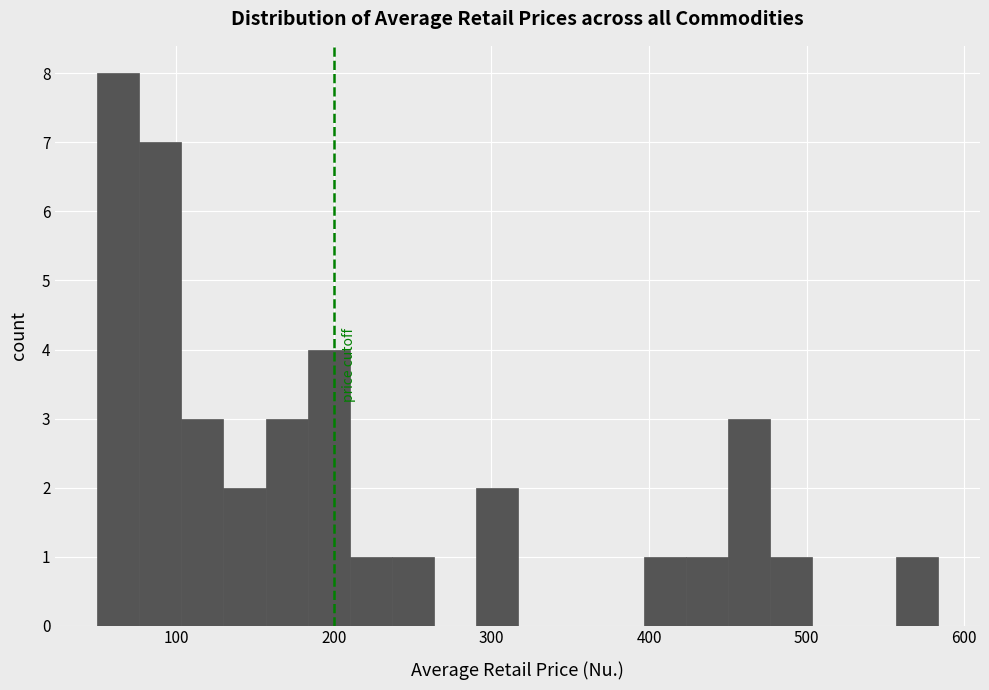

Around what value on the x-axis is the tallest bar? Give the approximate position of its centre, as read against the axis.

60